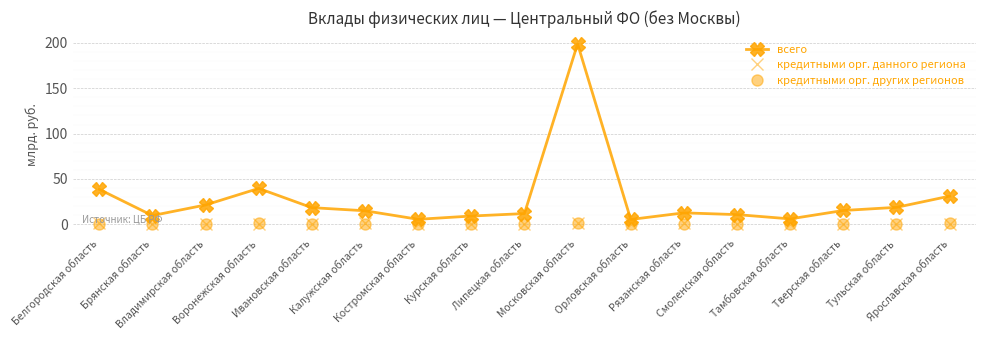

What is the difference between the second highest and minimum values in the кредитными орг. данного региона series?

1.1